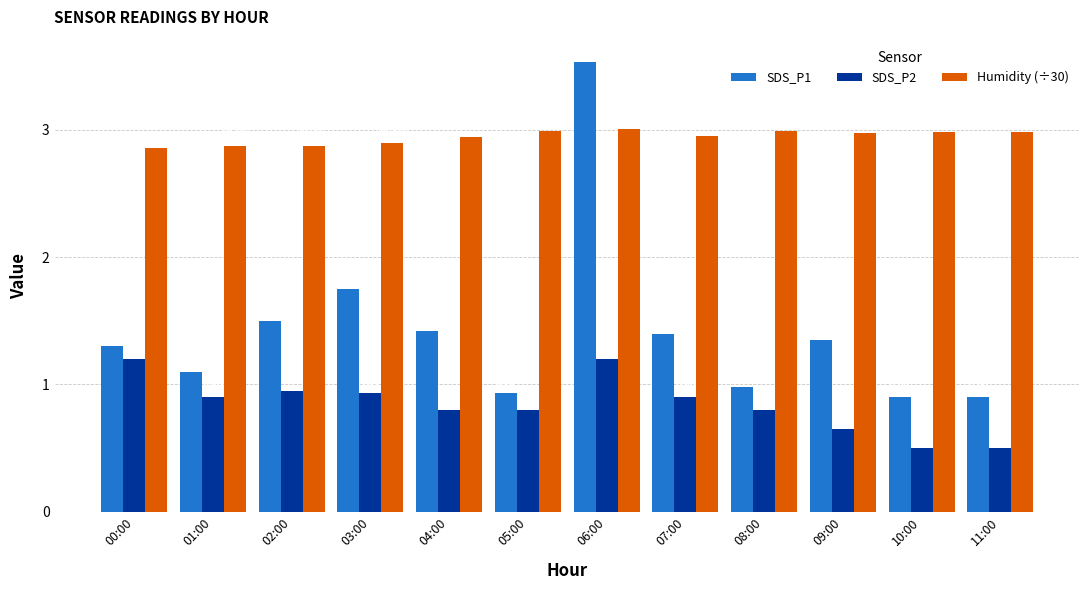

What is the difference between the highest and lowest values at 09:00?

2.3